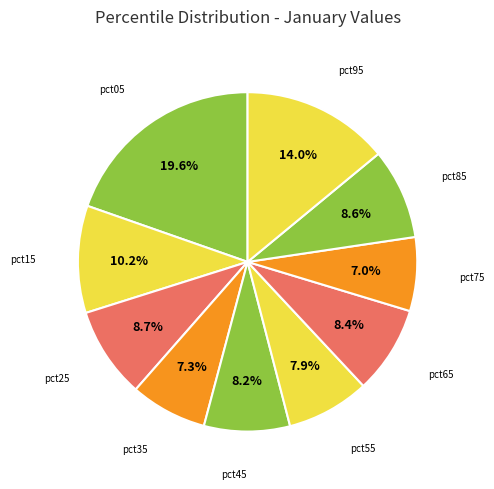

How many segments does this pie chart have?

10